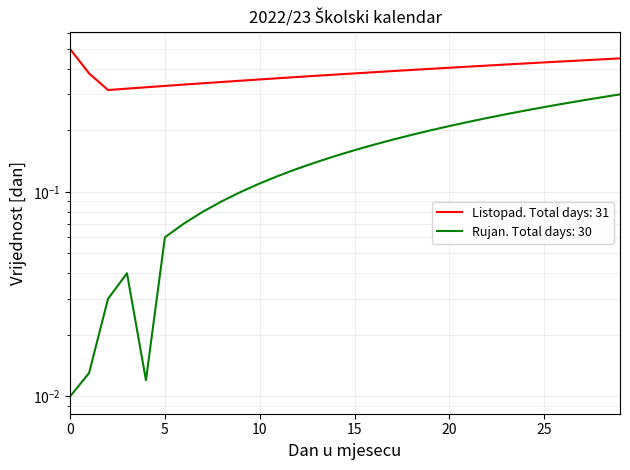

The chart shows a value of 0.2 at 23. True or false?

True